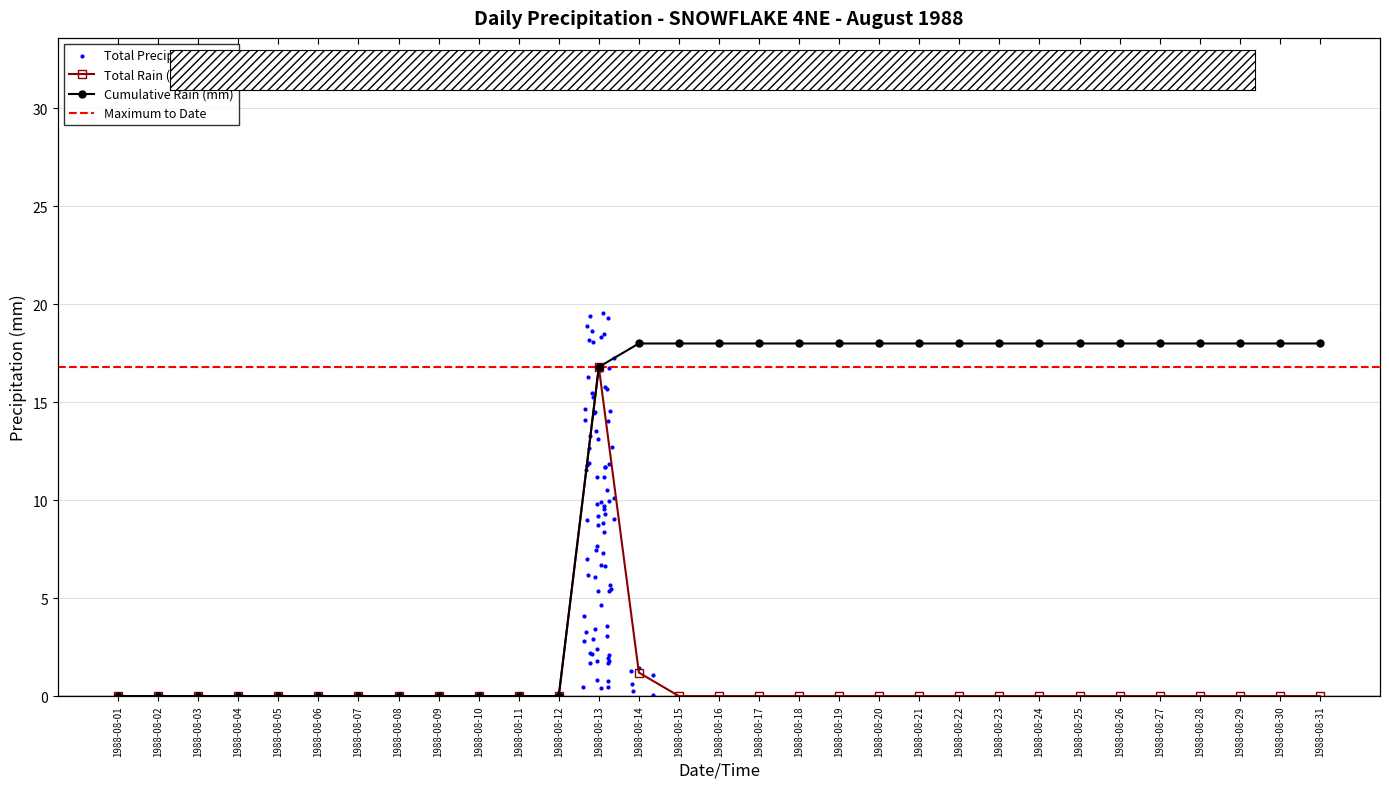

What is the change in value from 1988-08-02 to 1988-08-13?

+16.8